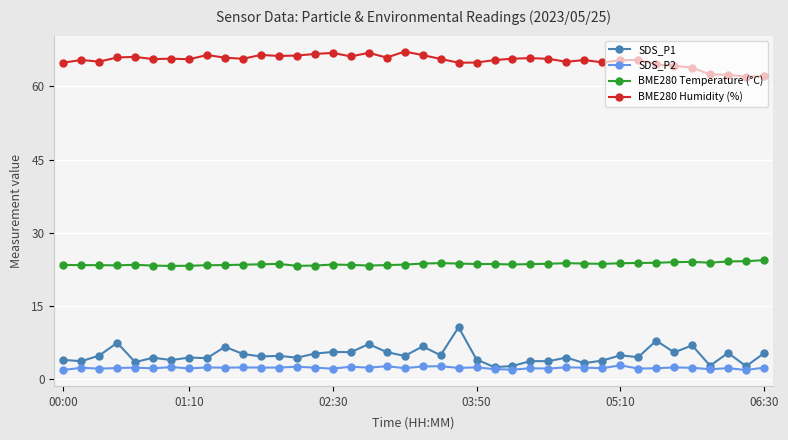

How many series are shown in this chart?

4